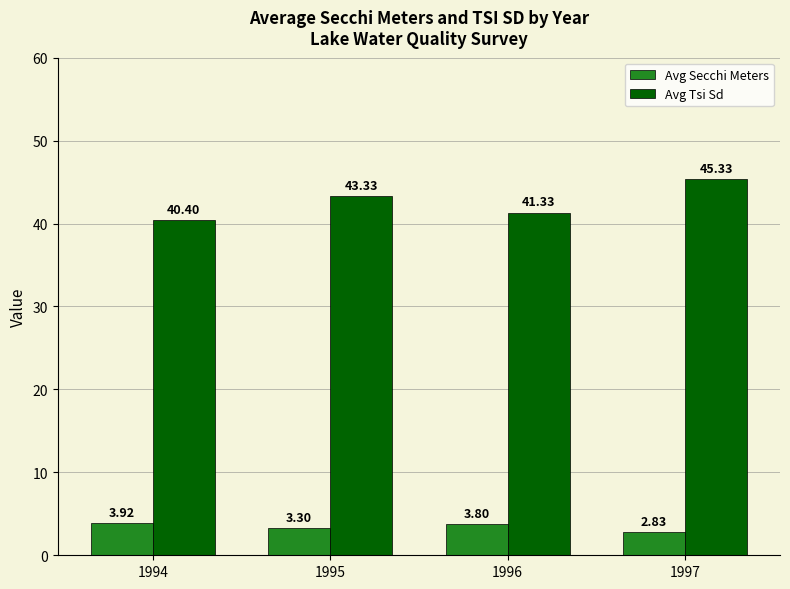

What is the average value of the Avg Secchi Meters series?

3.5